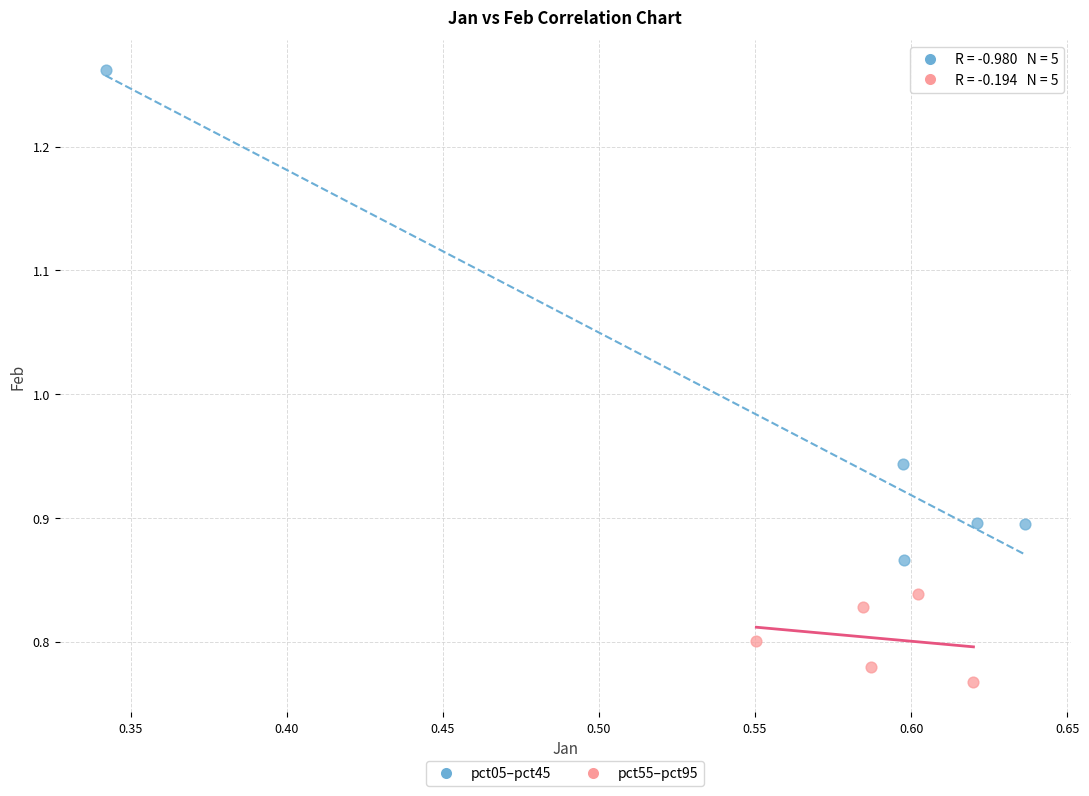

What are all the series names shown in the legend?

pct05–pct45, pct55–pct95